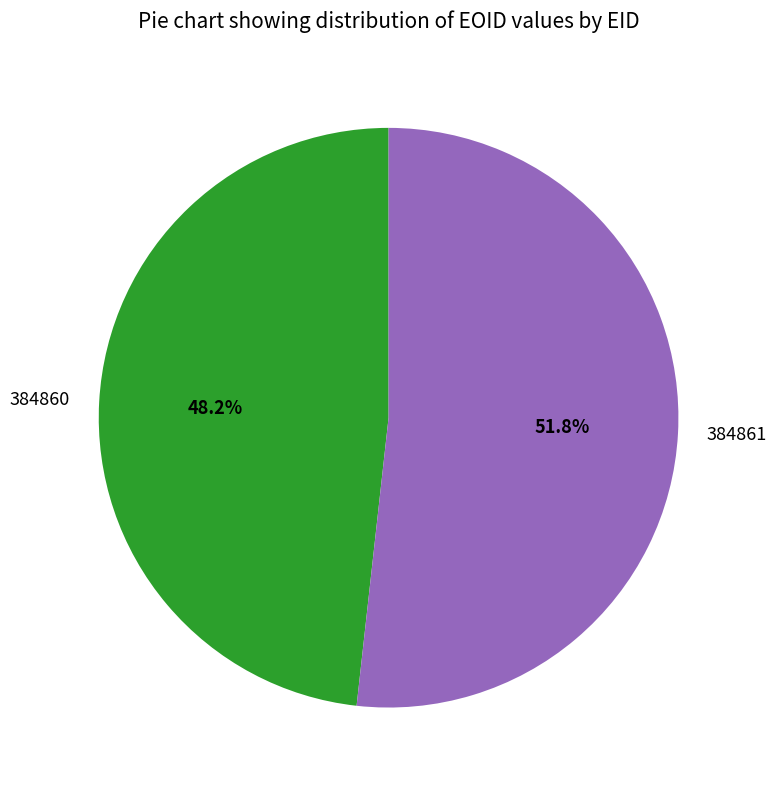

True or false: 384861 accounts for 52% of the total.

True